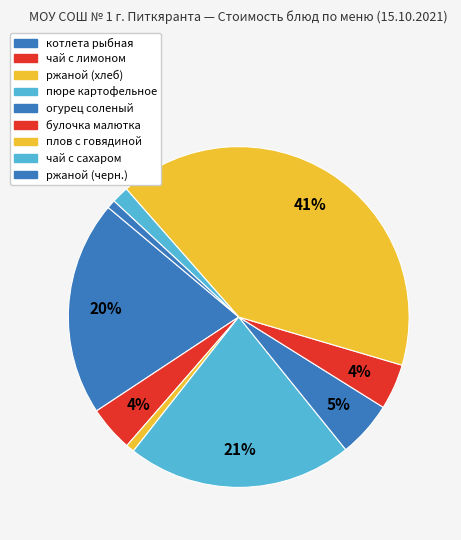

How many slices are in this pie chart?

9